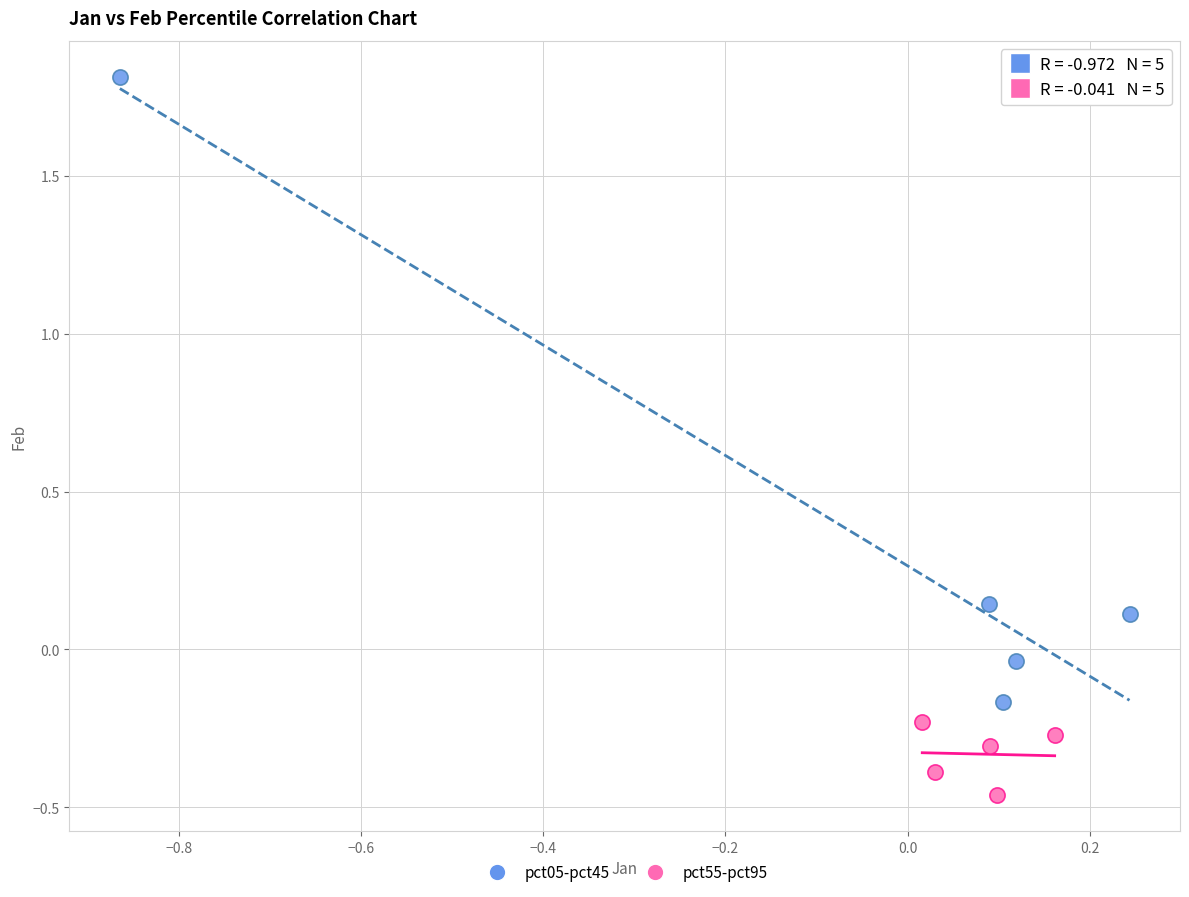

Which series reaches the maximum Y coordinate?

pct05-pct45